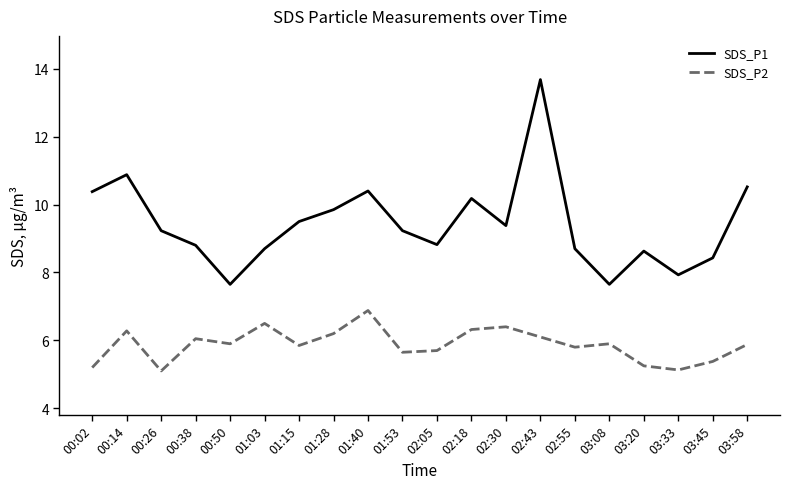

At which category is the sum across all series the highest?

02:43